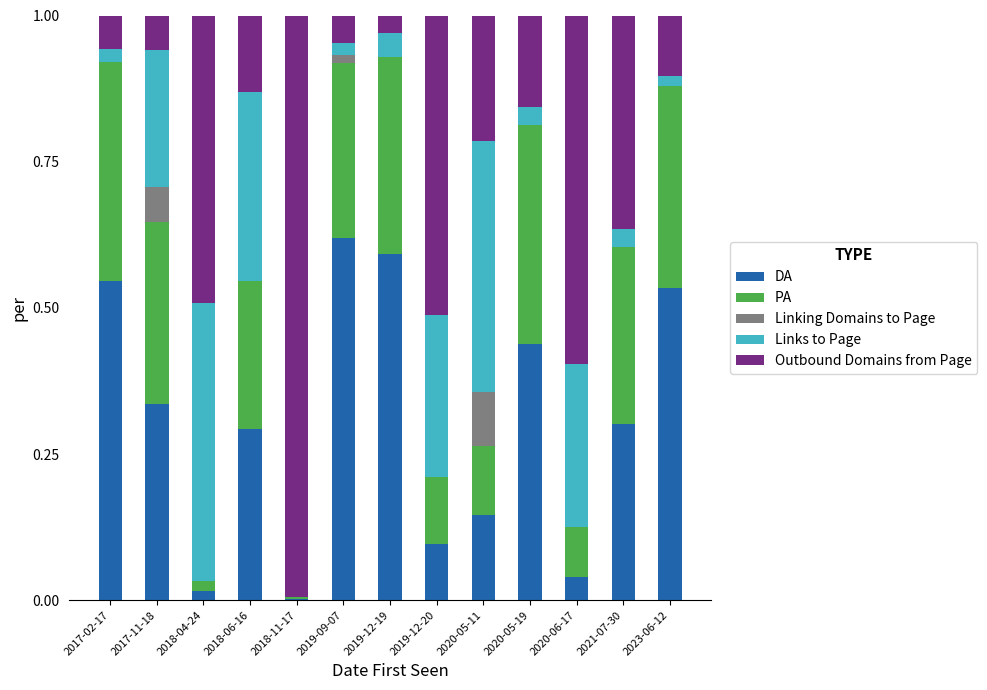

What is the sum of the DA values at 2021-07-30 and 2020-05-19?

0.7